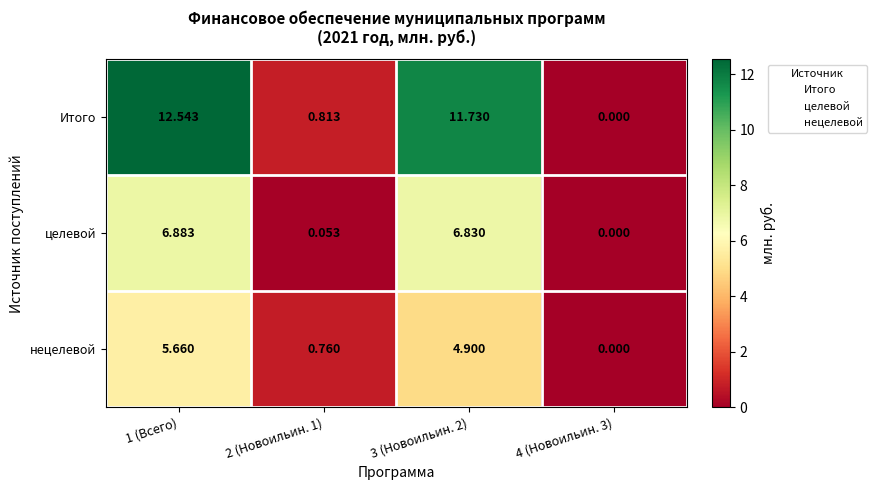

List the series in order of their overall mean, highest first.

Итого, целевой, нецелевой